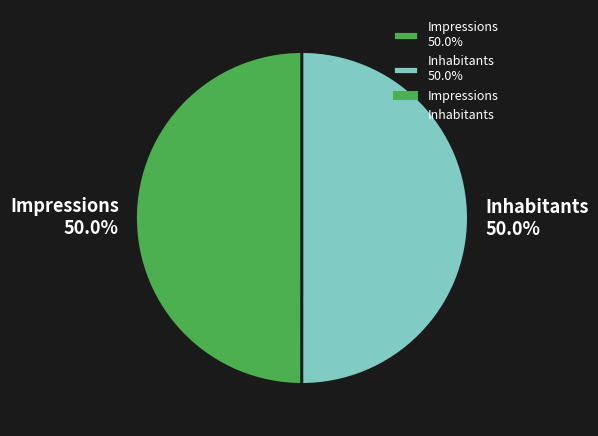

What is the total percentage of Impressions 50.0% and Inhabitants 50.0%?

100.0%